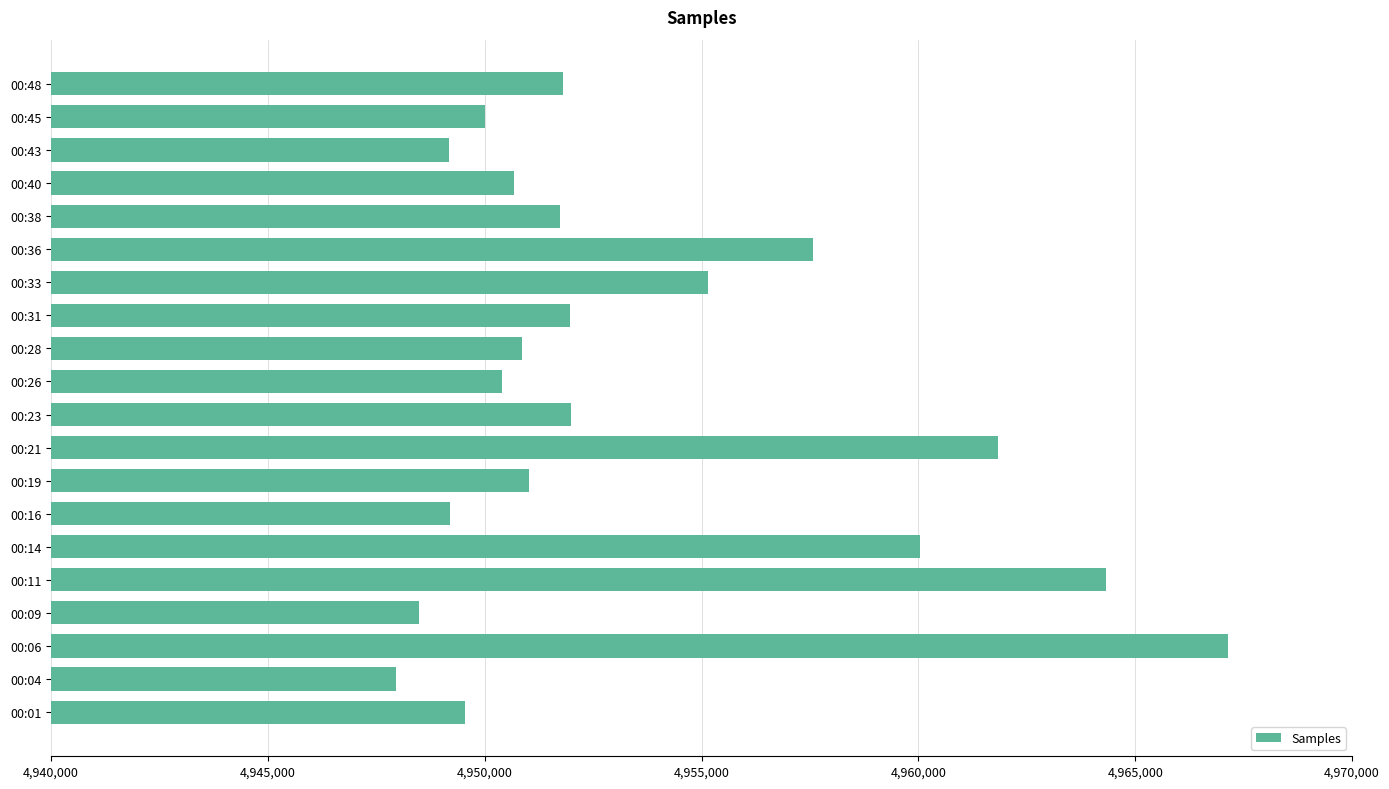

At which category does the chart reach its minimum across all series?

00:04